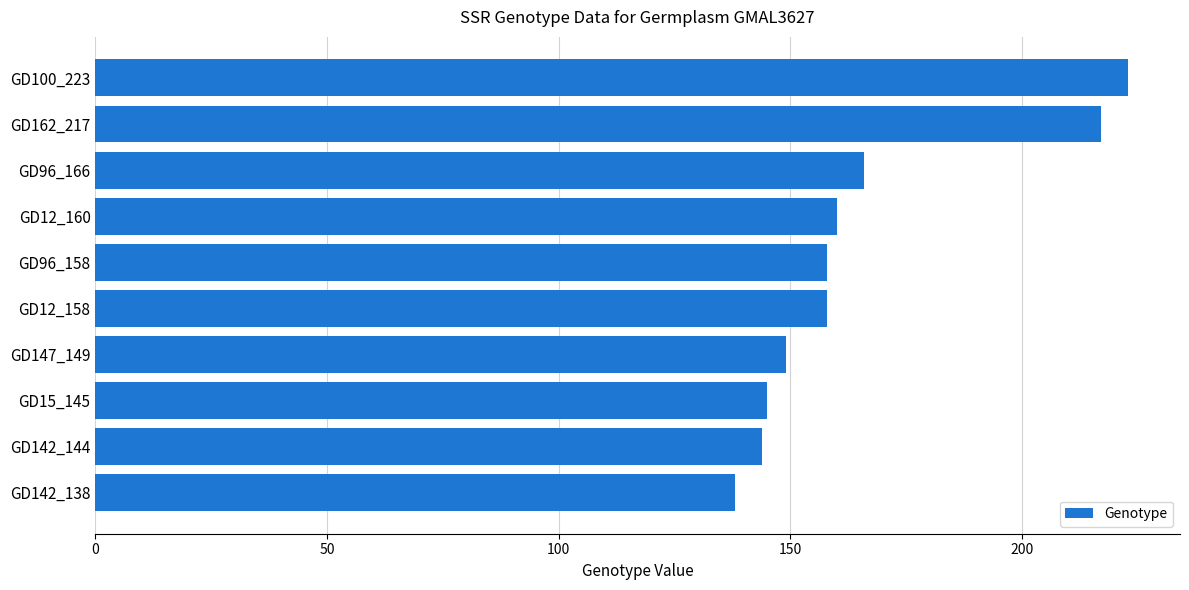

What is the change in value from GD12_158 to GD162_217?

+59